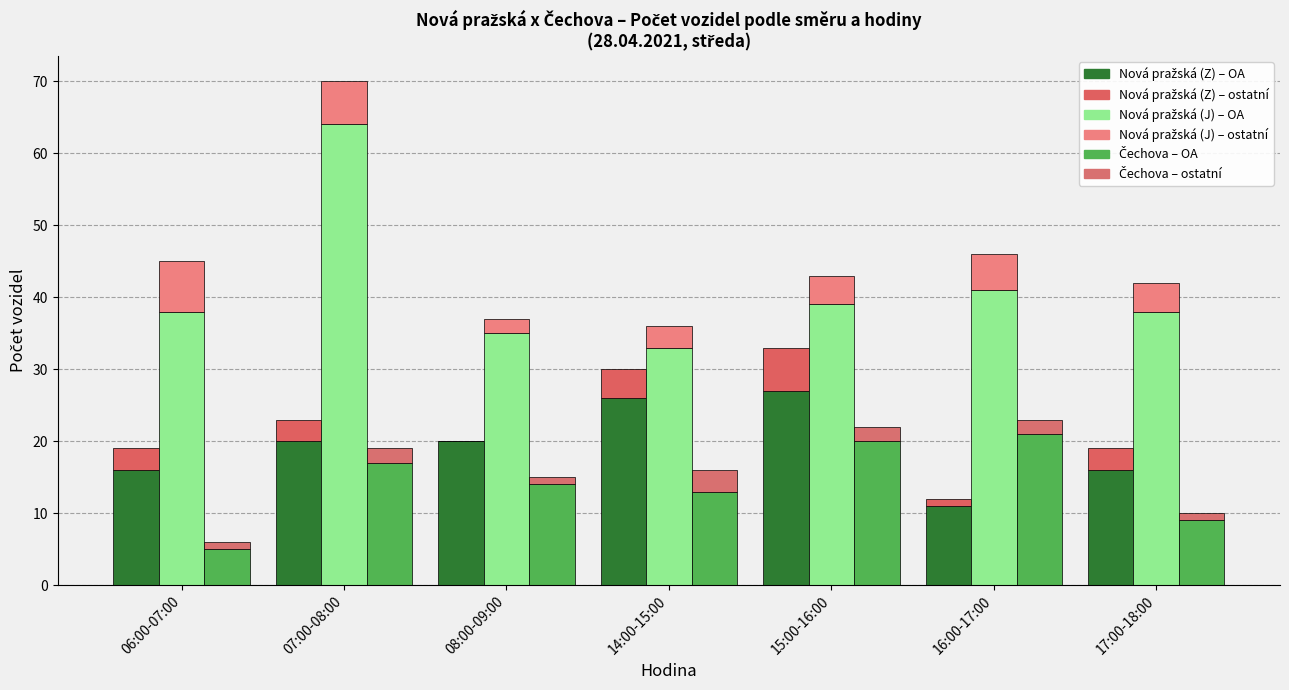

At which category is the sum across all series the highest?

07:00-08:00